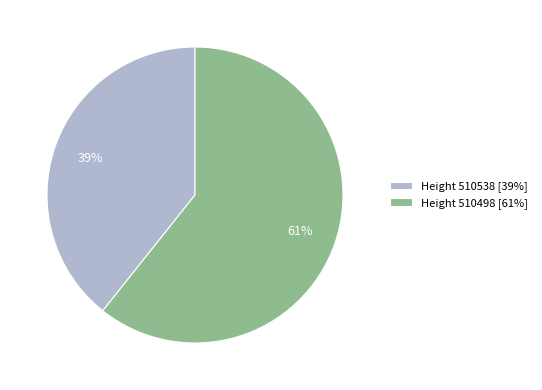

What percentage is the Height 510498 [61%] slice, to the nearest percent?

61%